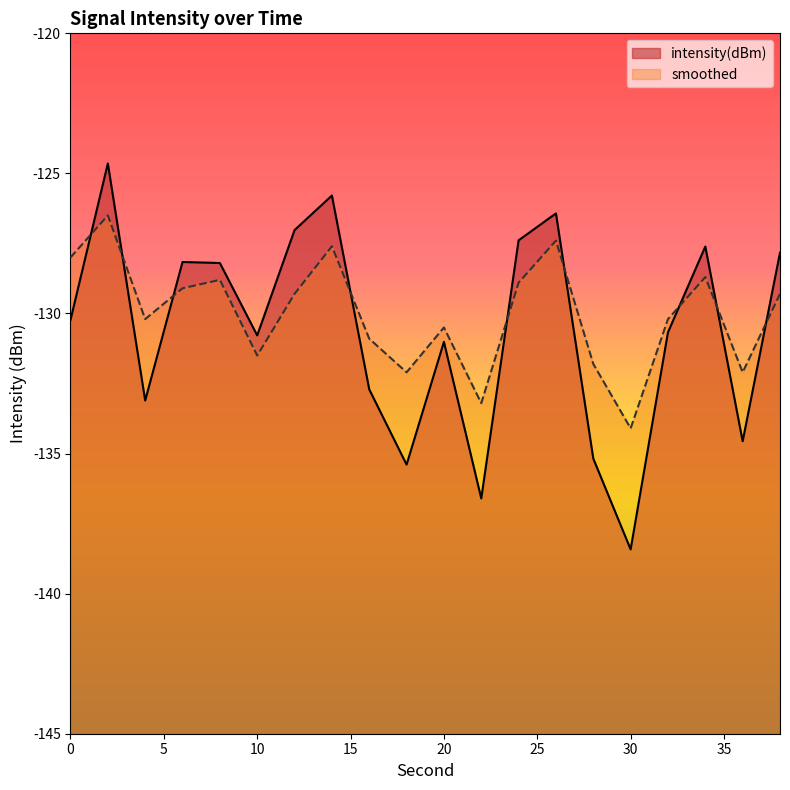

What is the total value across all series at 26?

-253.8